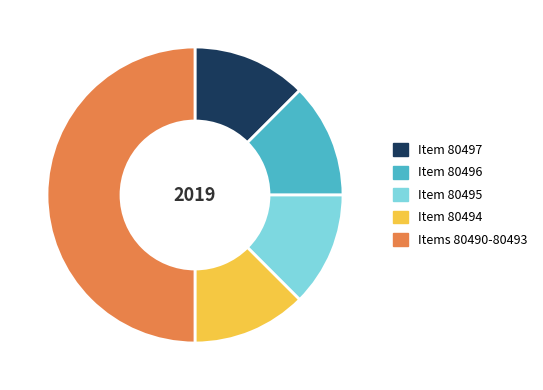

Which slice is the largest?

Items 80490-80493